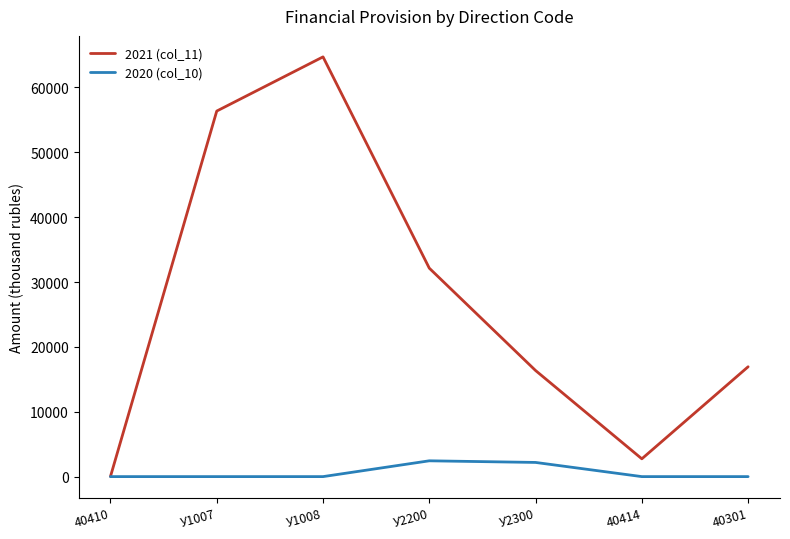

What is the difference between the highest and lowest values at У1008?

64714.8